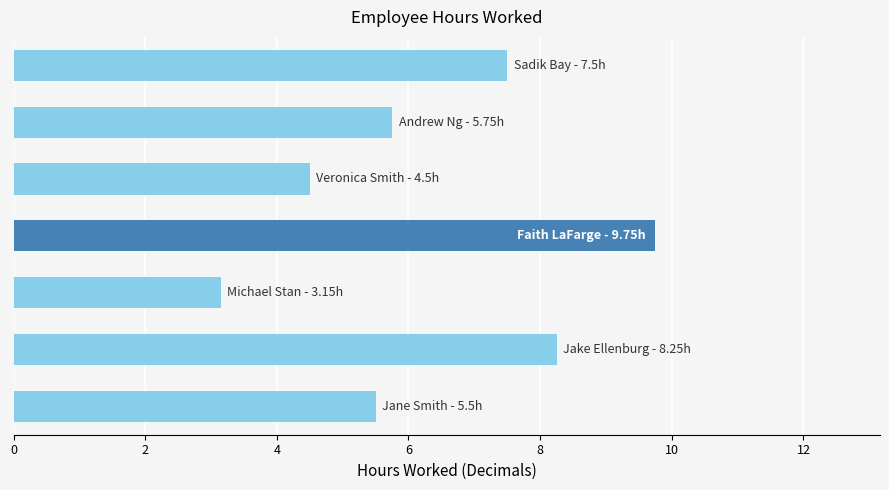

What is the greatest value displayed?

9.8